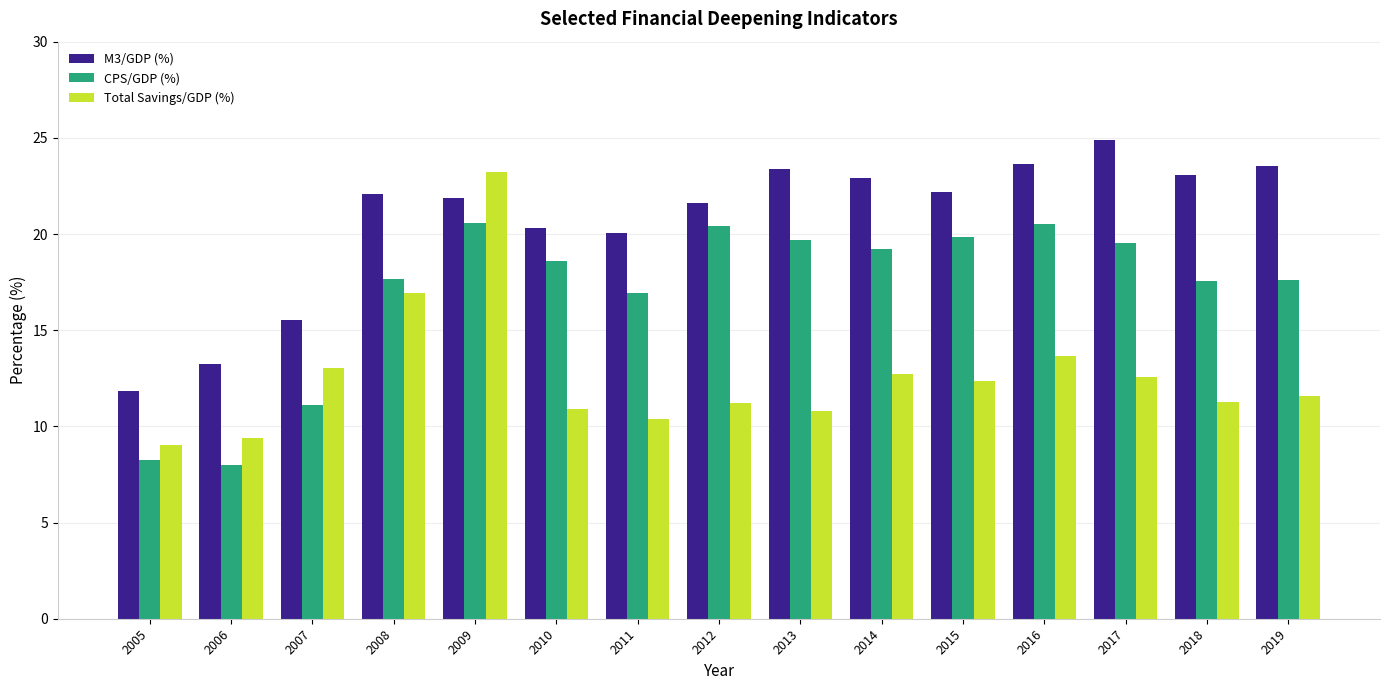

What is the difference between the highest and lowest values at 2010?

9.4